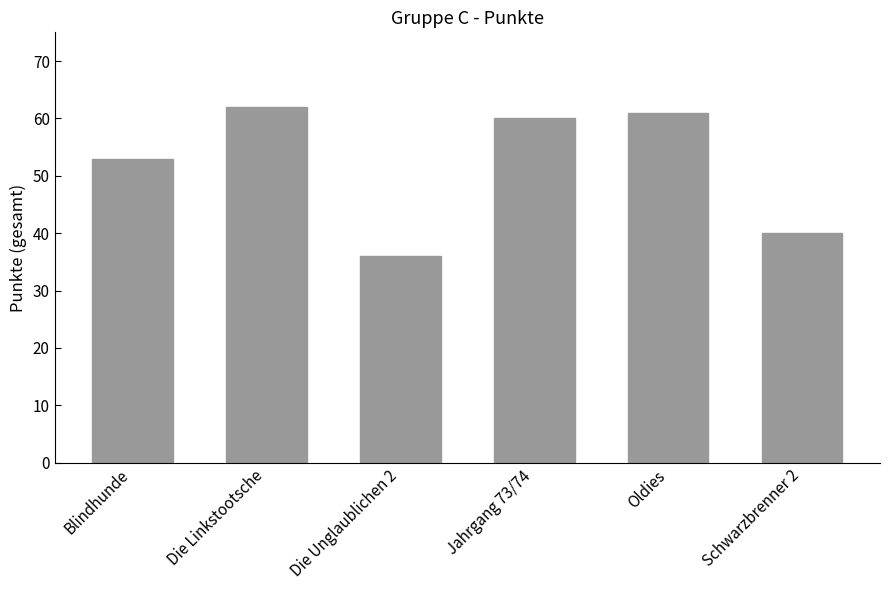

Are the bars horizontal?

No